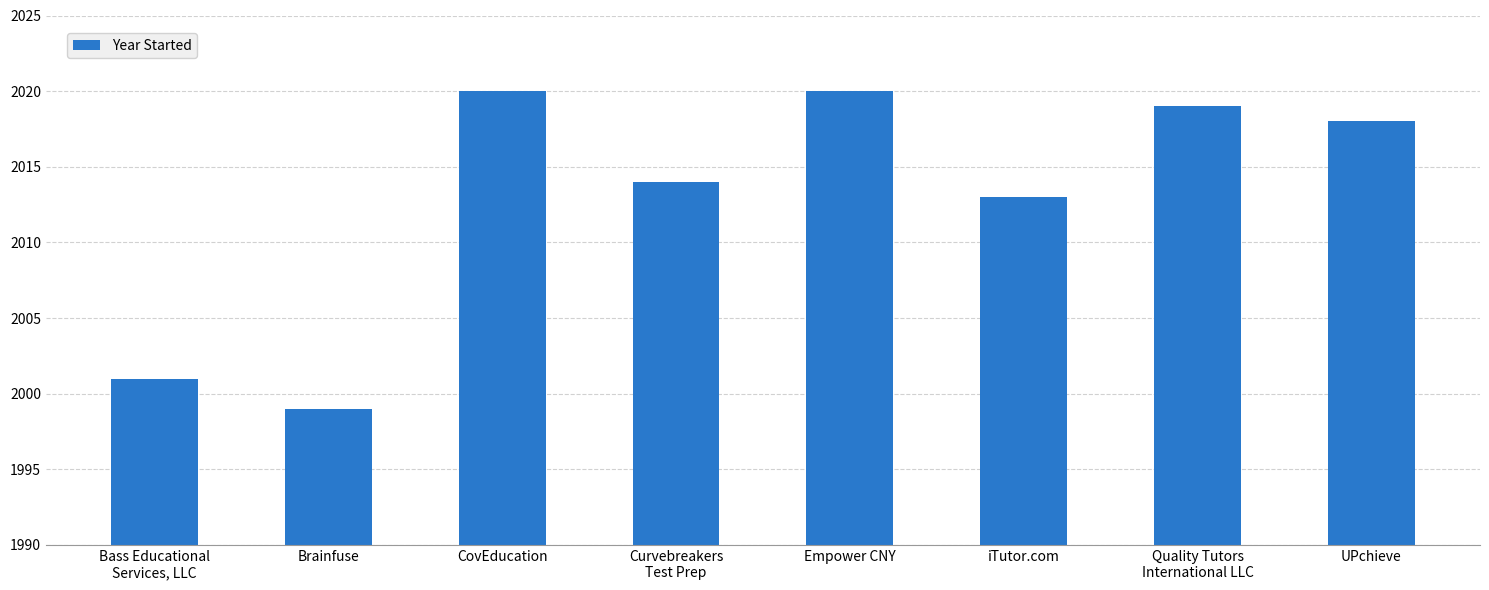

Where does the data first go above 2018?

CovEducation